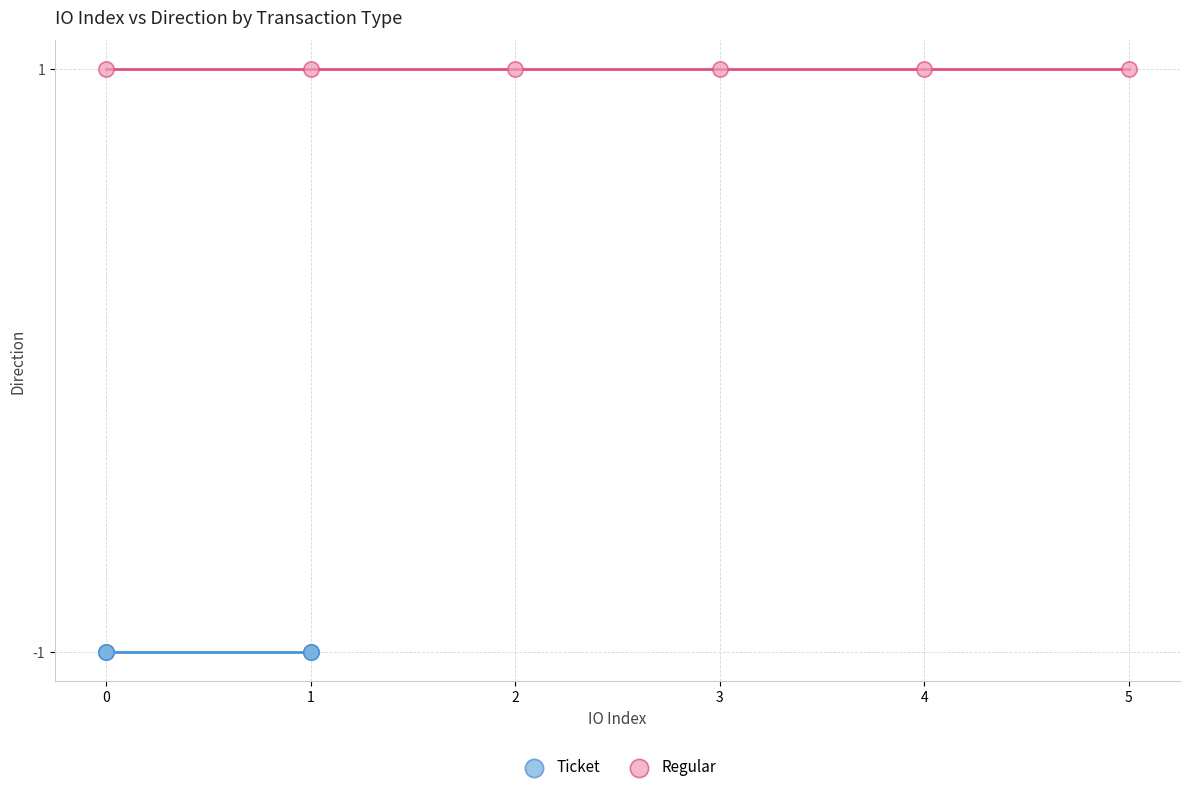

Which series reaches the maximum Y coordinate?

Regular